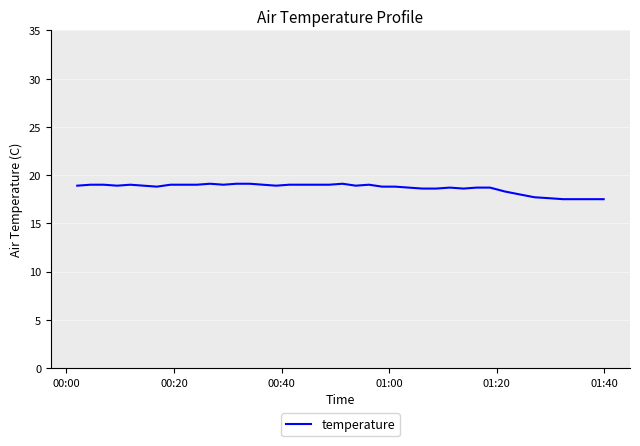

What is the difference between the maximum and minimum values?

1.6